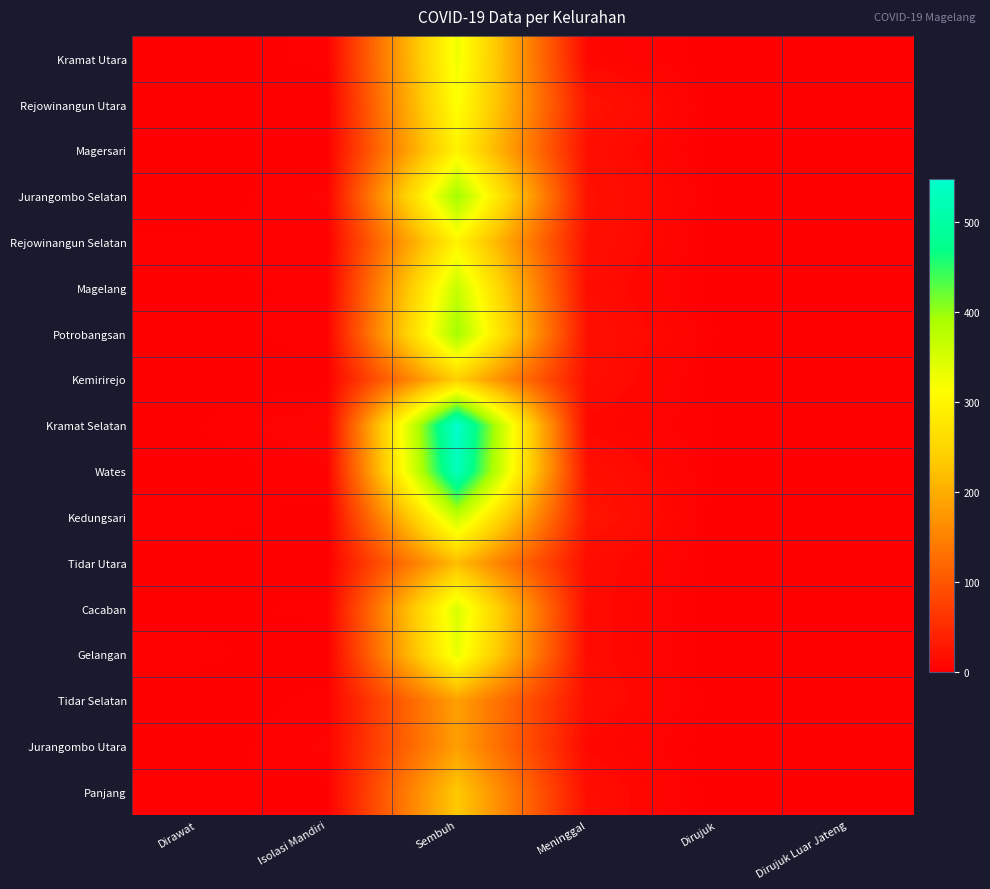

Reading left to right, what are all the values shown in this chart?

Kramat Utara: Dirawat=0	Isolasi Mandiri=3	Sembuh=327	Meninggal=9	Dirujuk=0	Dirujuk Luar Jateng=0
Rejowinangun Utara: Dirawat=0	Isolasi Mandiri=0	Sembuh=316	Meninggal=24	Dirujuk=0	Dirujuk Luar Jateng=0
Magersari: Dirawat=1	Isolasi Mandiri=1	Sembuh=295	Meninggal=17	Dirujuk=0	Dirujuk Luar Jateng=0
Jurangombo Selatan: Dirawat=0	Isolasi Mandiri=5	Sembuh=396	Meninggal=21	Dirujuk=1	Dirujuk Luar Jateng=0
Rejowinangun Selatan: Dirawat=3	Isolasi Mandiri=3	Sembuh=296	Meninggal=19	Dirujuk=0	Dirujuk Luar Jateng=0
Magelang: Dirawat=1	Isolasi Mandiri=3	Sembuh=365	Meninggal=15	Dirujuk=0	Dirujuk Luar Jateng=0
Potrobangsan: Dirawat=0	Isolasi Mandiri=4	Sembuh=396	Meninggal=19	Dirujuk=2	Dirujuk Luar Jateng=0
Kemirirejo: Dirawat=0	Isolasi Mandiri=1	Sembuh=240	Meninggal=17	Dirujuk=0	Dirujuk Luar Jateng=0
Kramat Selatan: Dirawat=2	Isolasi Mandiri=7	Sembuh=548	Meninggal=9	Dirujuk=2	Dirujuk Luar Jateng=0
Wates: Dirawat=0	Isolasi Mandiri=4	Sembuh=528	Meninggal=19	Dirujuk=1	Dirujuk Luar Jateng=1
Kedungsari: Dirawat=4	Isolasi Mandiri=1	Sembuh=366	Meninggal=26	Dirujuk=0	Dirujuk Luar Jateng=0
Tidar Utara: Dirawat=0	Isolasi Mandiri=0	Sembuh=217	Meninggal=14	Dirujuk=1	Dirujuk Luar Jateng=0
Cacaban: Dirawat=1	Isolasi Mandiri=3	Sembuh=348	Meninggal=13	Dirujuk=0	Dirujuk Luar Jateng=0
Gelangan: Dirawat=3	Isolasi Mandiri=0	Sembuh=334	Meninggal=13	Dirujuk=0	Dirujuk Luar Jateng=0
Tidar Selatan: Dirawat=0	Isolasi Mandiri=3	Sembuh=185	Meninggal=16	Dirujuk=0	Dirujuk Luar Jateng=0
Jurangombo Utara: Dirawat=0	Isolasi Mandiri=5	Sembuh=183	Meninggal=10	Dirujuk=0	Dirujuk Luar Jateng=0
Panjang: Dirawat=3	Isolasi Mandiri=1	Sembuh=233	Meninggal=16	Dirujuk=0	Dirujuk Luar Jateng=0